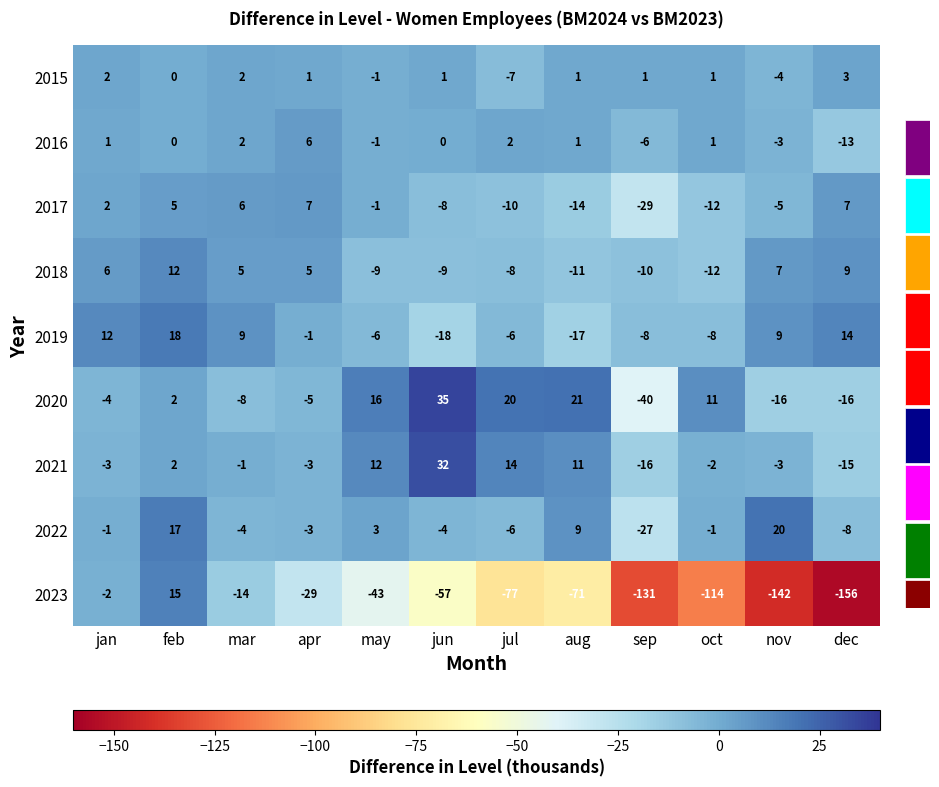

How many negative values does the 2020 series have?

6